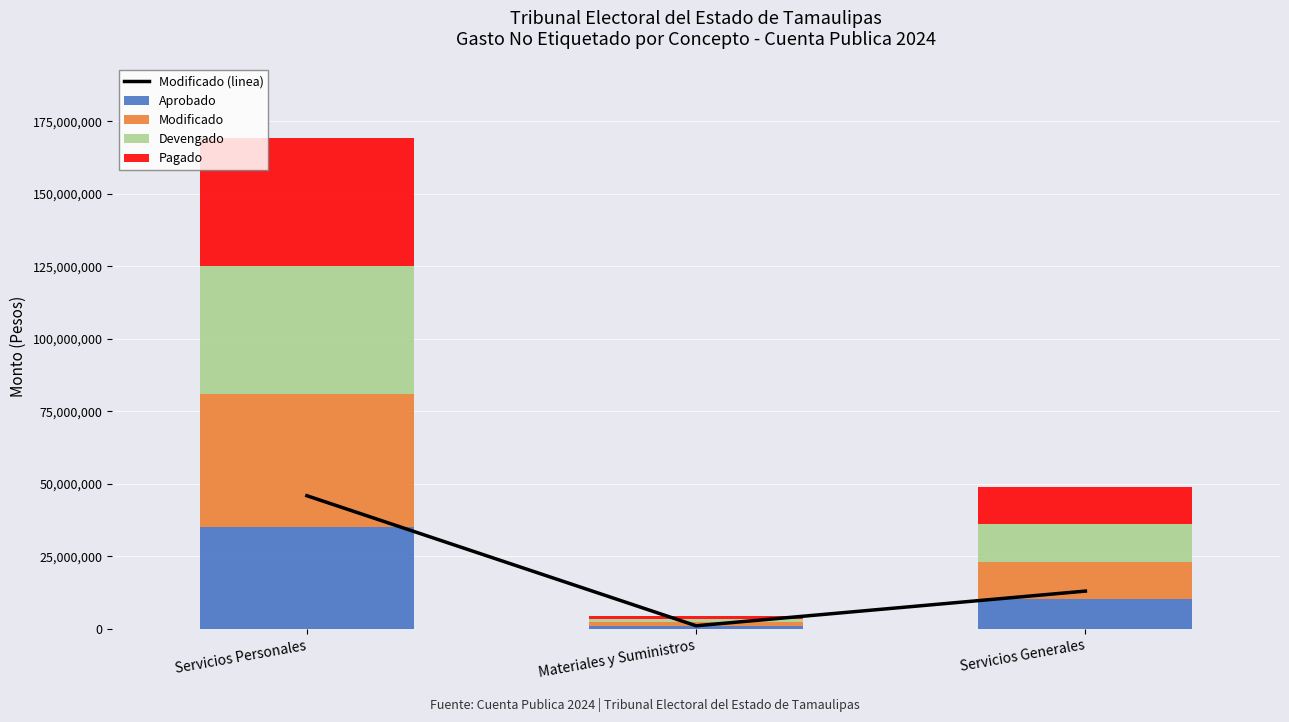

What is the difference between the Devengado values at Servicios Personales and Servicios Generales?

31170379